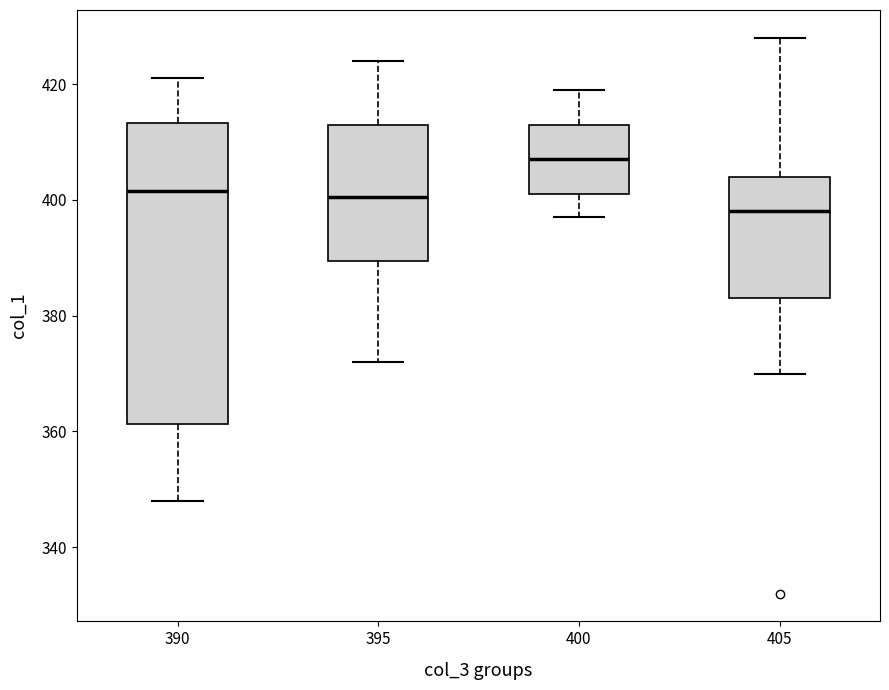

Reading left to right, read every box against the y-axis: the position of its median line, the range the box covers, and the ends of its whiskers. The values are not printed on the chart, so give them approximately, as read against the axis.

390: median 402, box 362 to 414, whiskers 348 to 422
395: median 400, box 390 to 414, whiskers 372 to 424
400: median 408, box 402 to 414, whiskers 398 to 420
405: median 398, box 384 to 404, whiskers 370 to 428